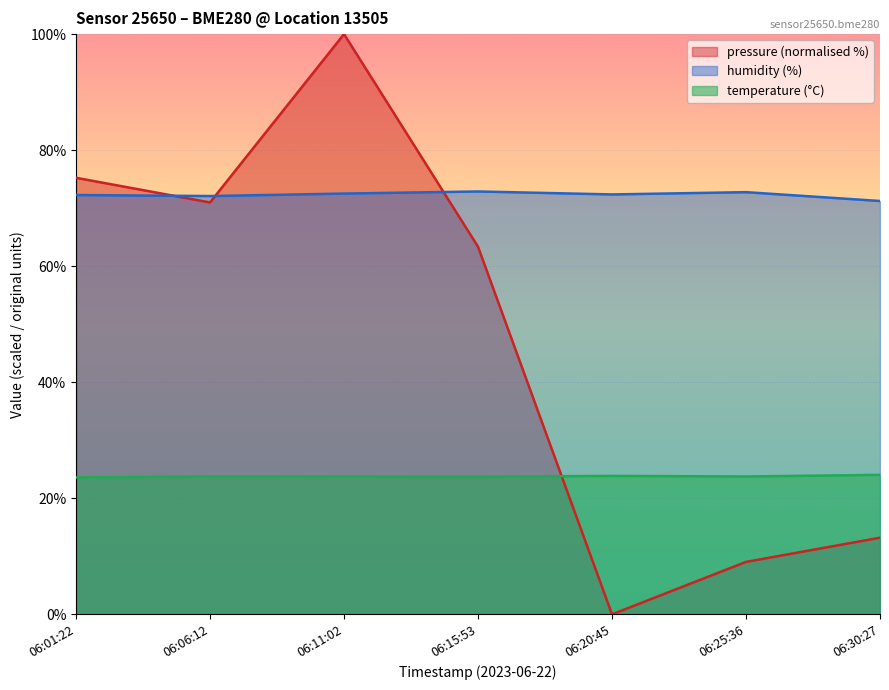

Rank the categories by pressure value from highest to lowest.

06:11:02, 06:01:22, 06:06:12, 06:15:53, 06:30:27, 06:25:36, 06:20:45